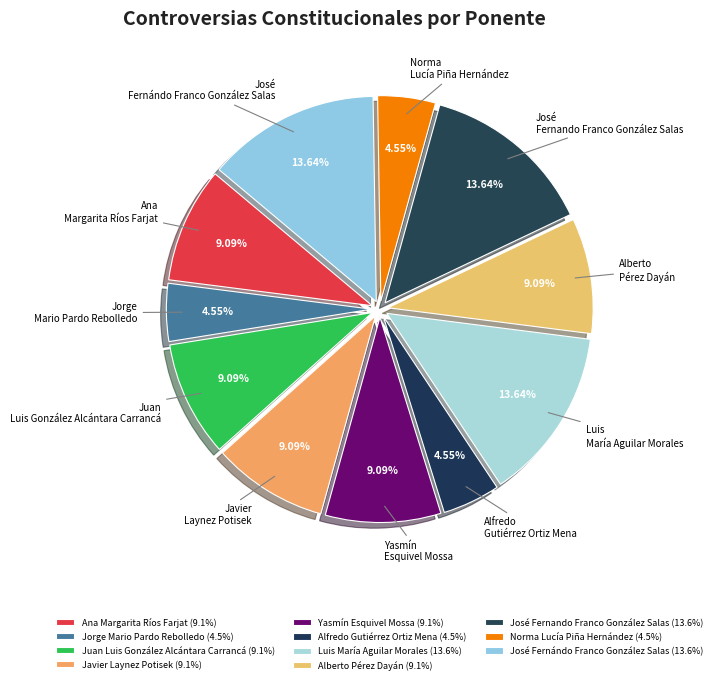

To the nearest percent, what portion does Alberto Pérez Dayán represent?

9%